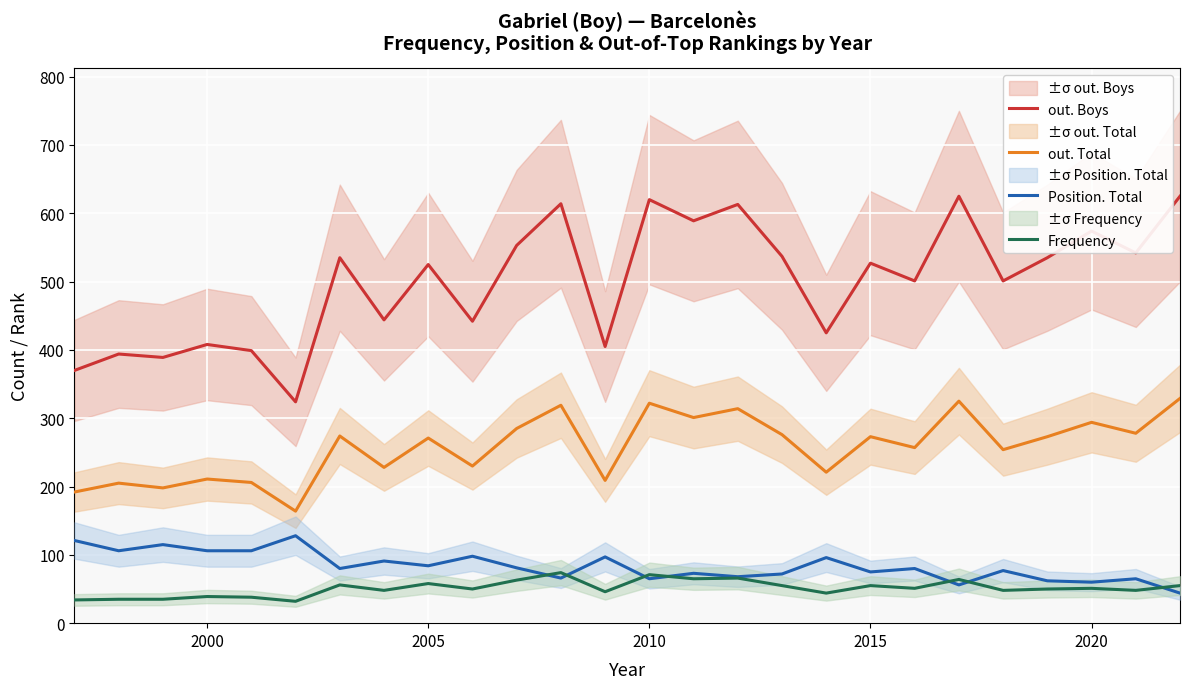

Which series has the largest range (max minus min)?

out. Boys